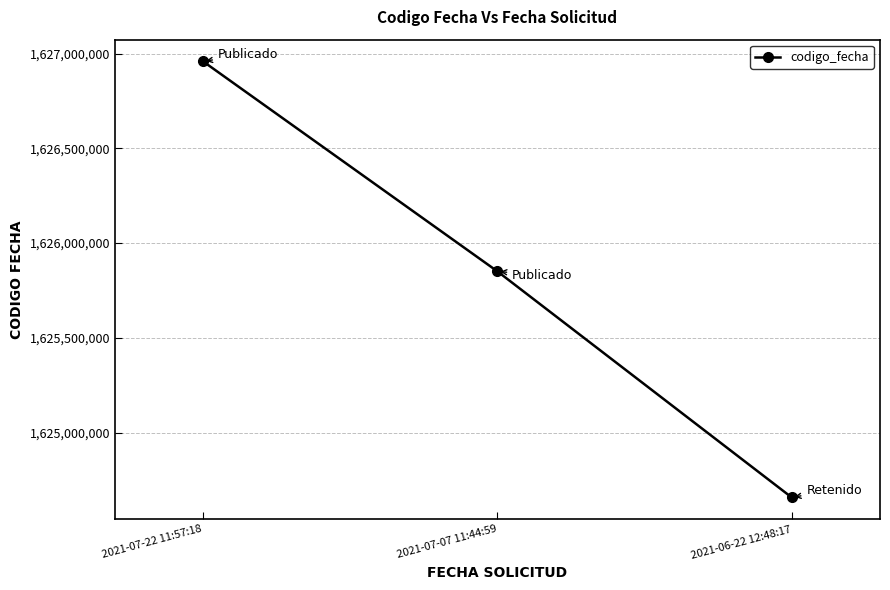

What is the value of the 1st point from the left?

1626959060